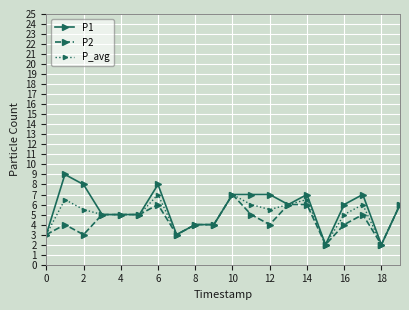

What is the minimum value for P1?

2.0